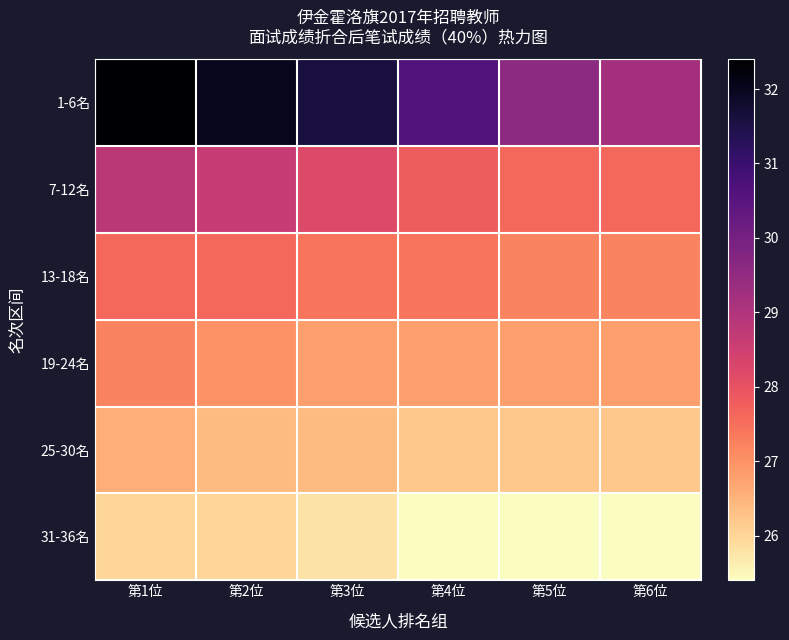

At 第4位, list the series in order from smallest to largest.

31-36名, 25-30名, 19-24名, 13-18名, 7-12名, 1-6名